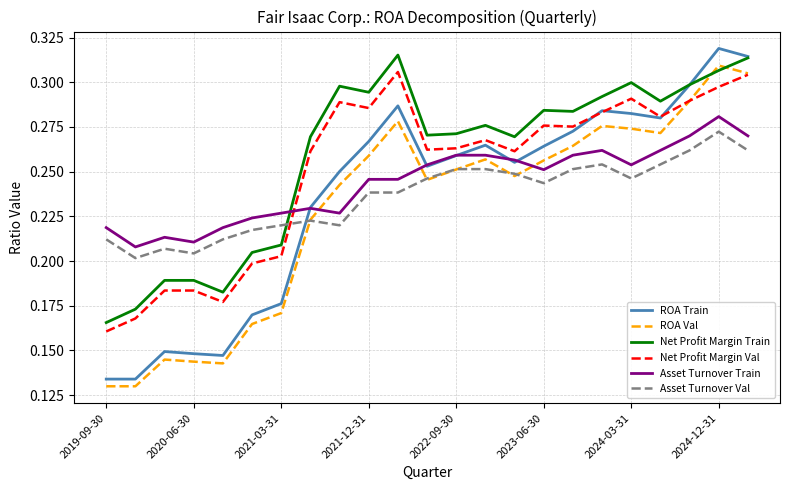

Which series has the largest range (max minus min)?

ROA Train